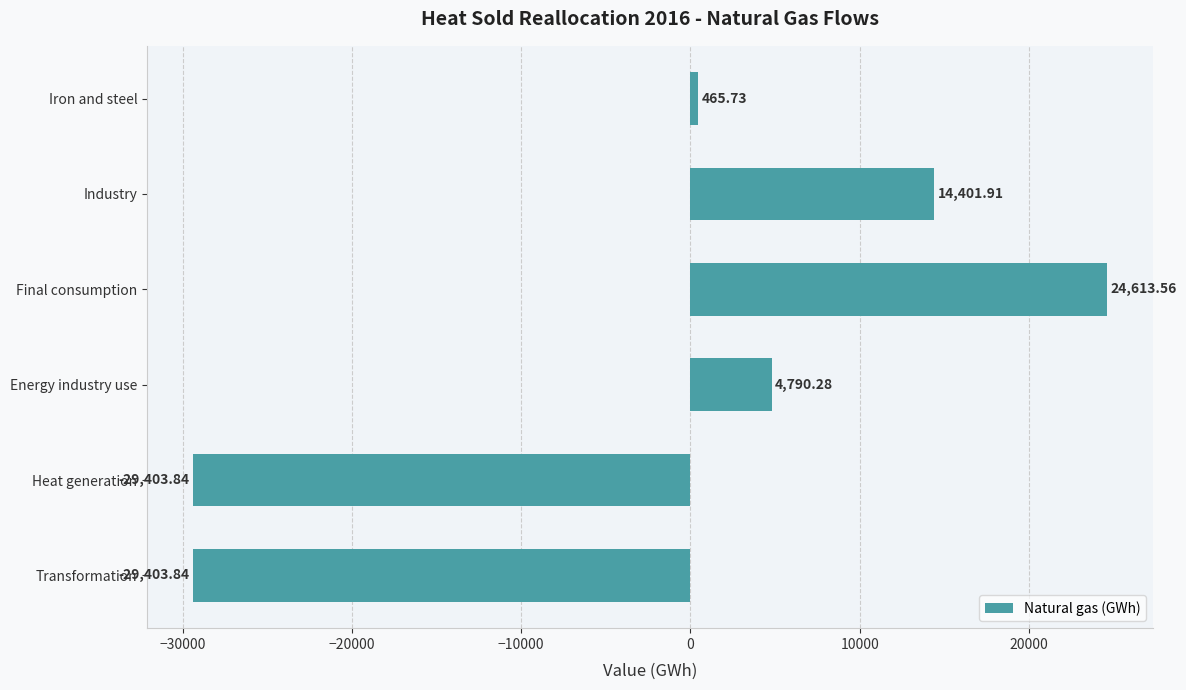

What is the difference between the maximum and minimum values?

54017.4